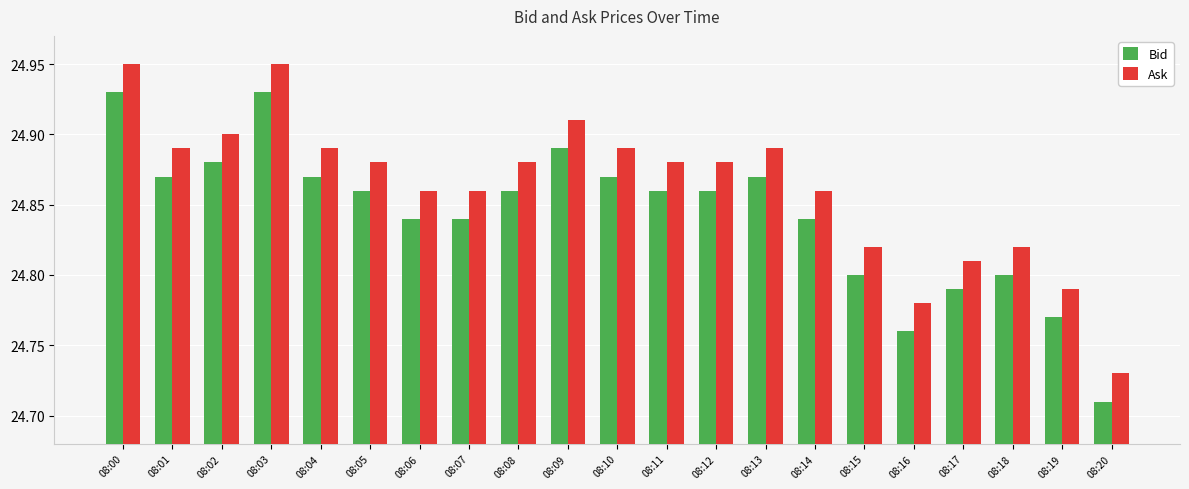

True or false: Bid has a value of 39.8 at 08:07.

False